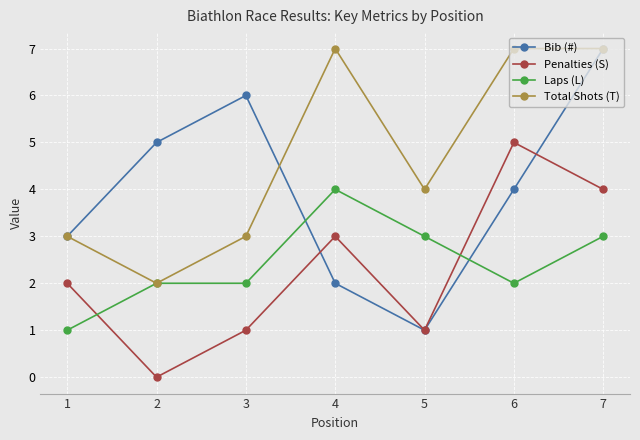

The Bib (#) series shows 6 at 3. True or false?

True